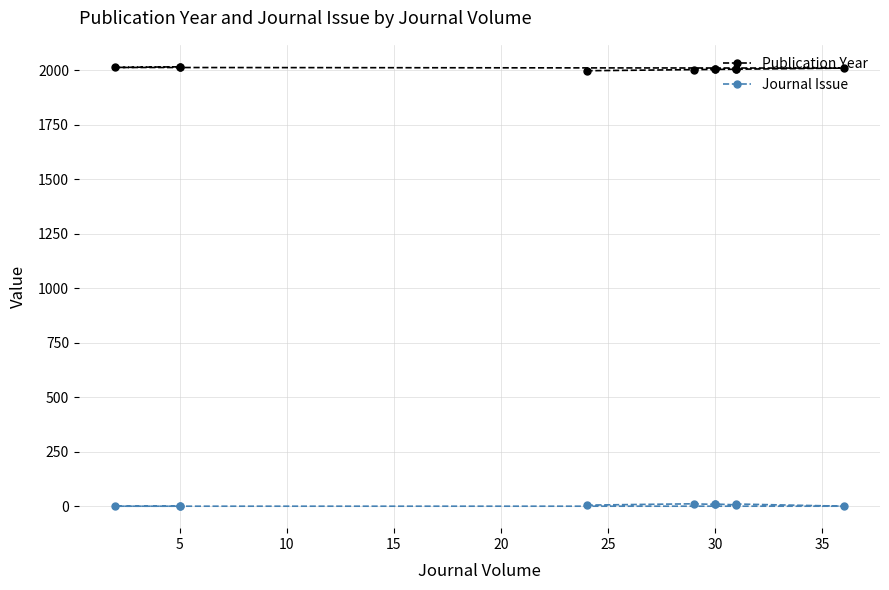

Rank the series by their maximum value, from lowest to highest.

Journal Issue, Publication Year